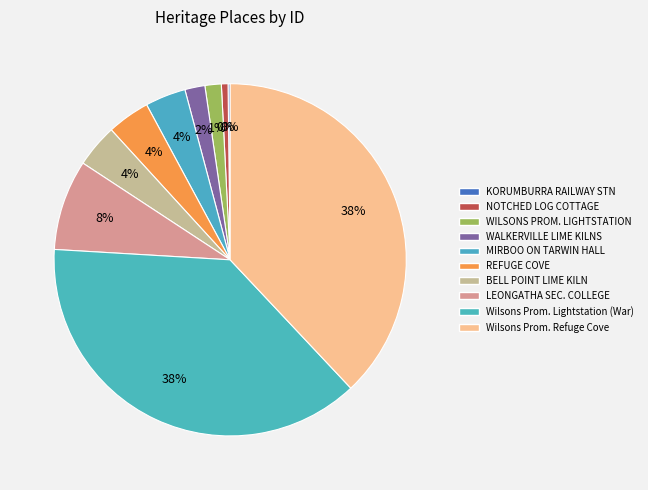

Which category has the smallest portion of the pie?

KORUMBURRA RAILWAY STATION COMPLEX